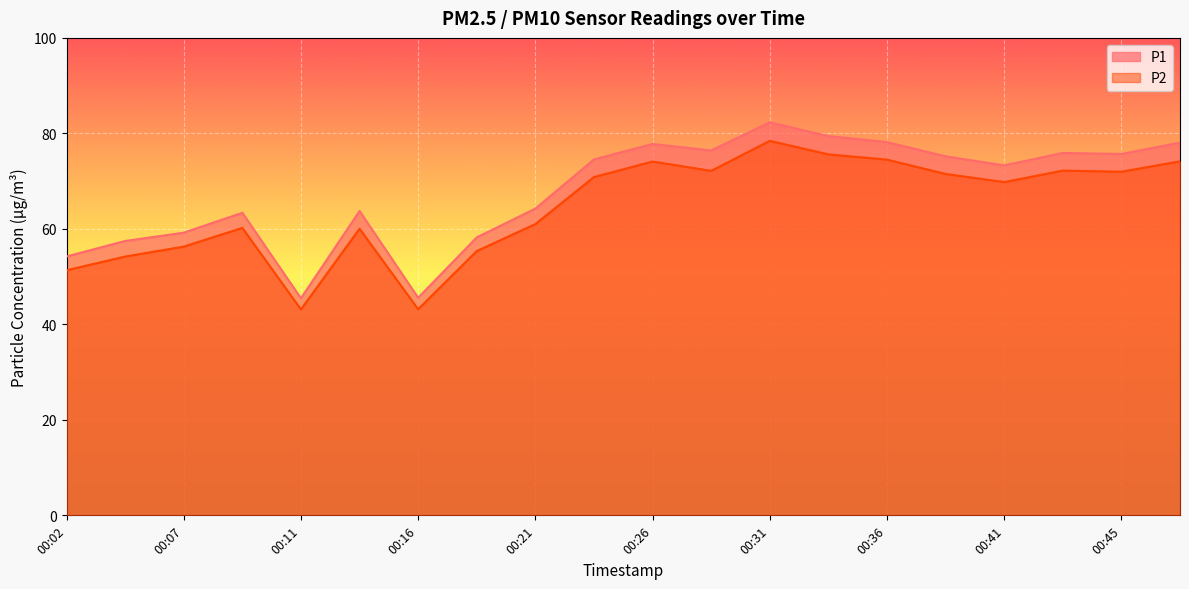

What is the value of the P2 point at the 12th from the left?

72.2